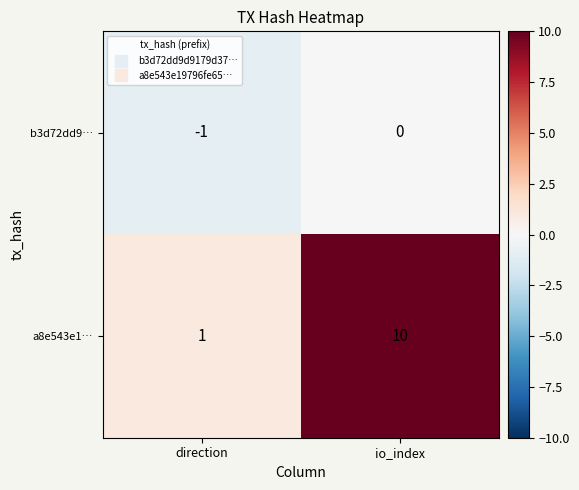

Which series has the largest total across all categories?

a8e543e1…